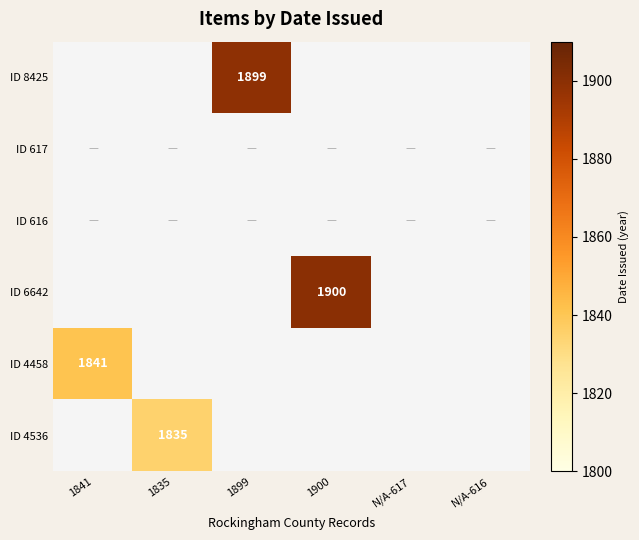

Between 1841 and 1835, which is larger?

1841